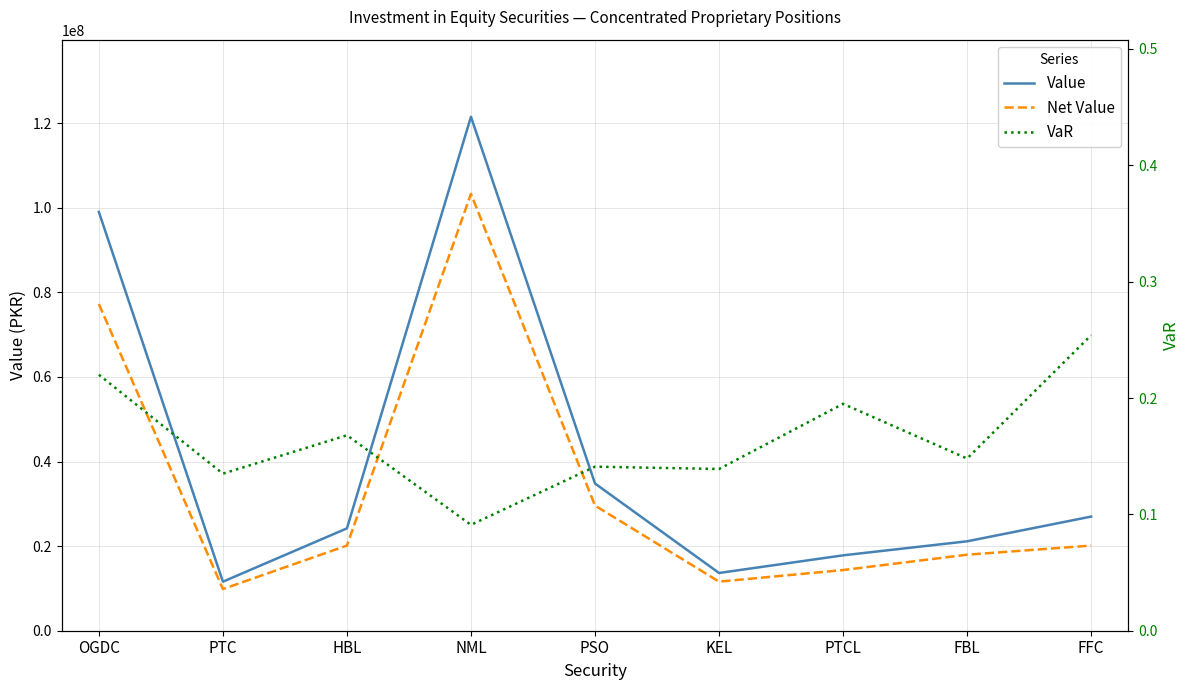

What are all the series names shown in the legend?

Value, Net Value, VaR